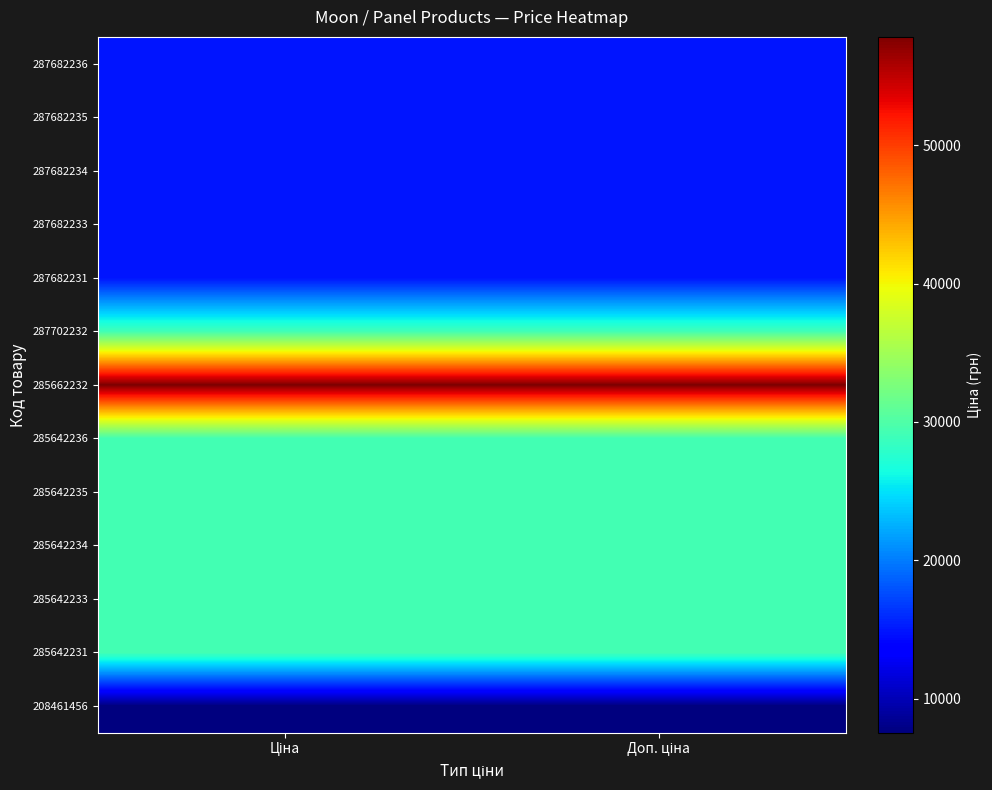

How many categories are shown in the chart?

2